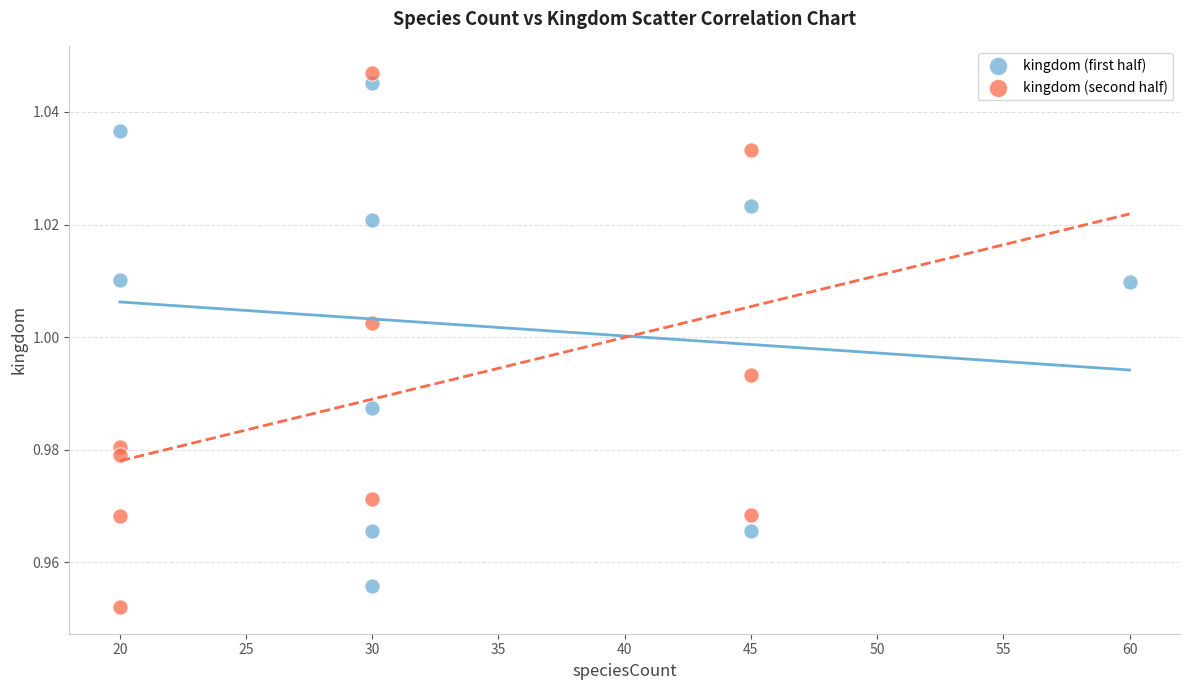

Which series contains the highest Y value?

kingdom (second half)